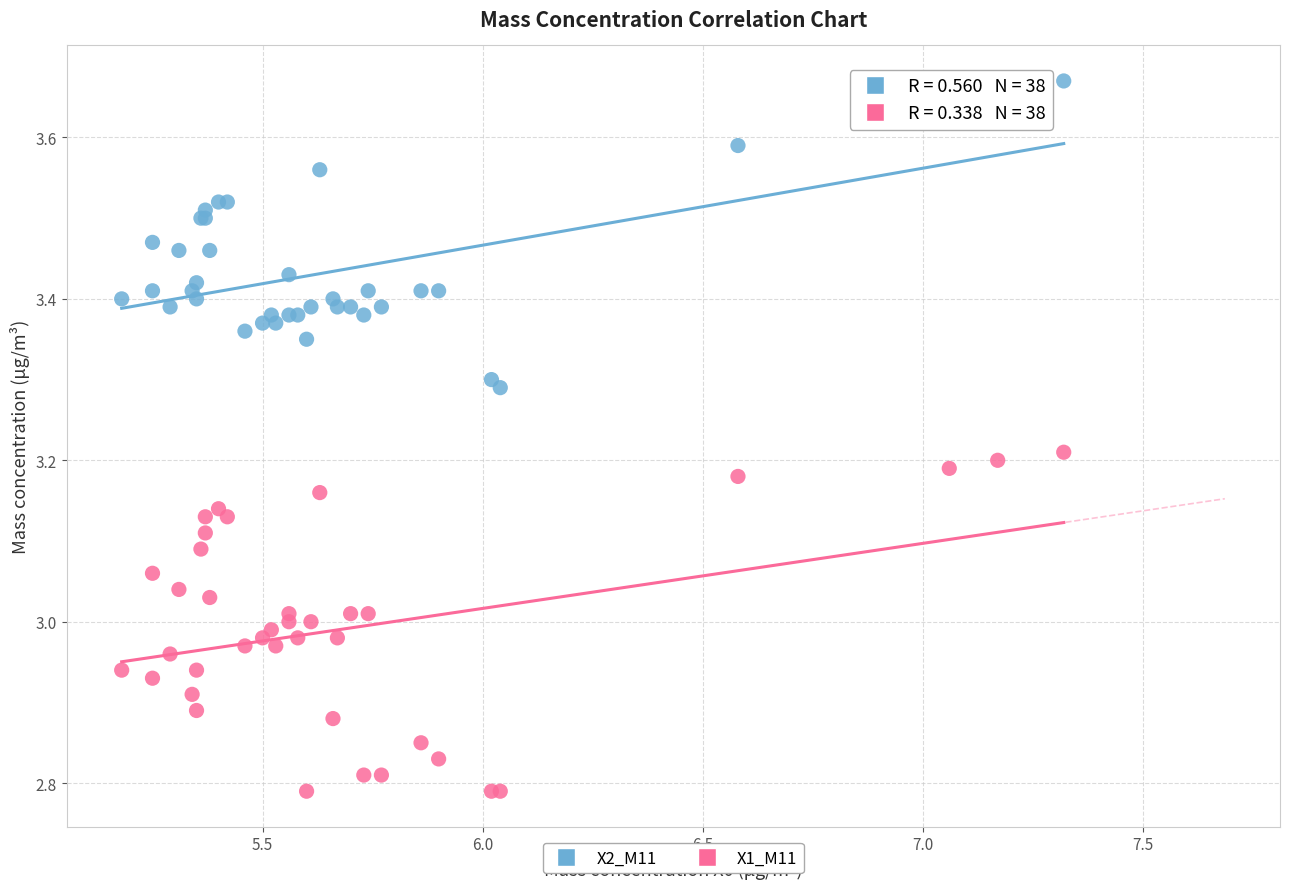

Which series reaches the minimum Y coordinate?

X1_M11